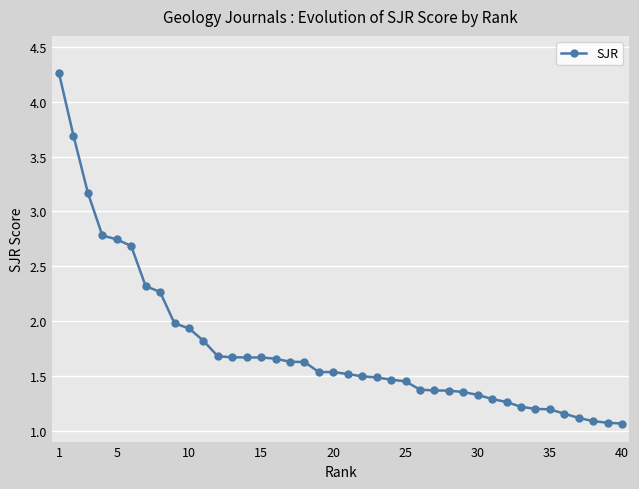

What is the minimum value shown in the chart?

1.1